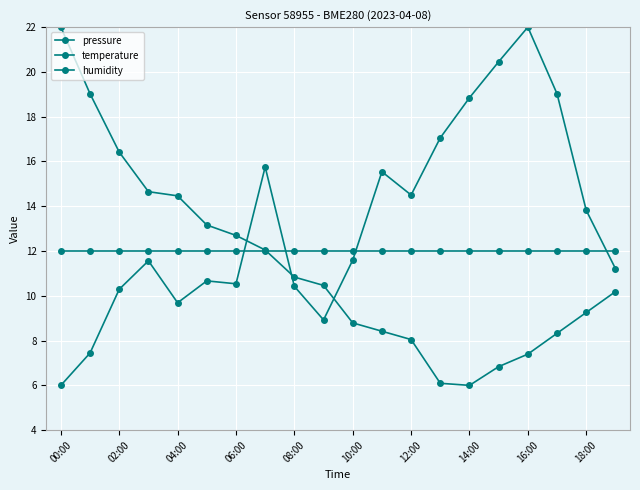

At which category is the sum across all series the highest?

16:00